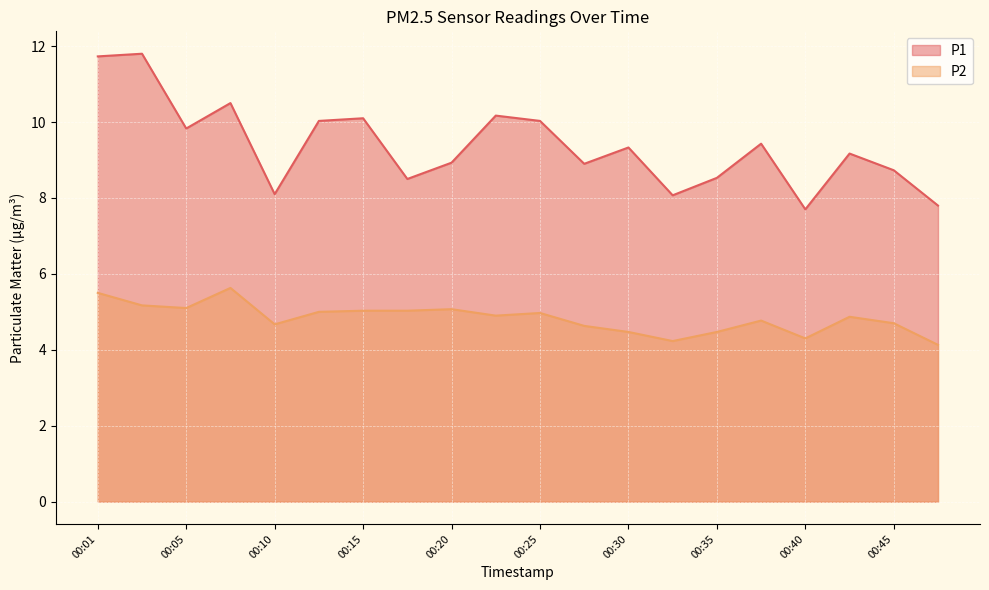

How many lines are shown in the chart?

2